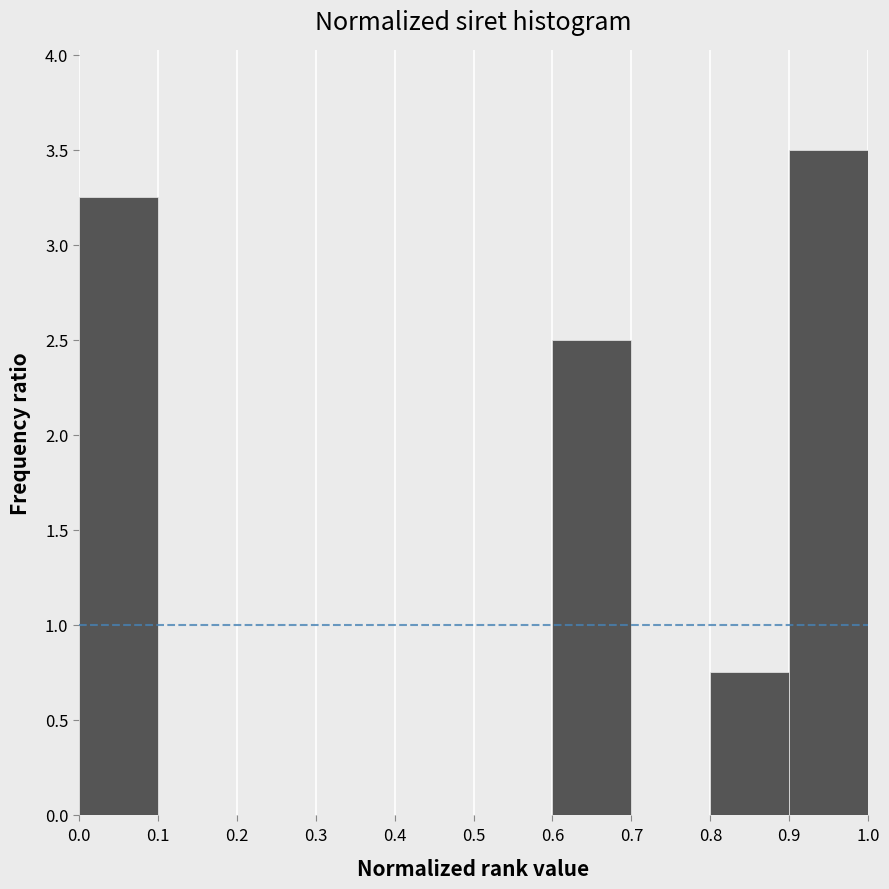

Reading left to right, list every bar in this chart as the range it spans on the x-axis followed by its height. The values are not printed on the chart, so give them approximately, as read against the axis.

0.0 to 0.1: 3.25
0.1 to 0.2: 0
0.2 to 0.3: 0
0.3 to 0.4: 0
0.4 to 0.5: 0
0.5 to 0.6: 0
0.6 to 0.7: 2.50
0.7 to 0.8: 0
0.8 to 0.9: 0.75
0.9 to 1.0: 3.50